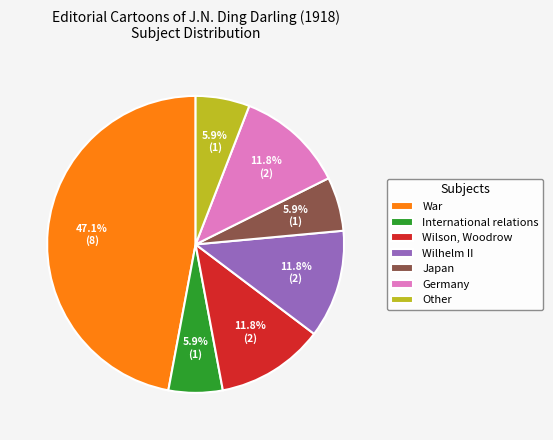

To the nearest percent, what percentage of the pie is Germany?

12%